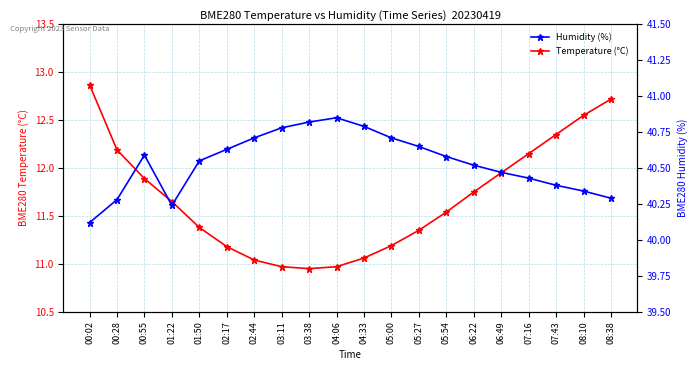

Is the value of Temperature (°C) at 07:43 greater than the value of Humidity (%) at 07:43?

No